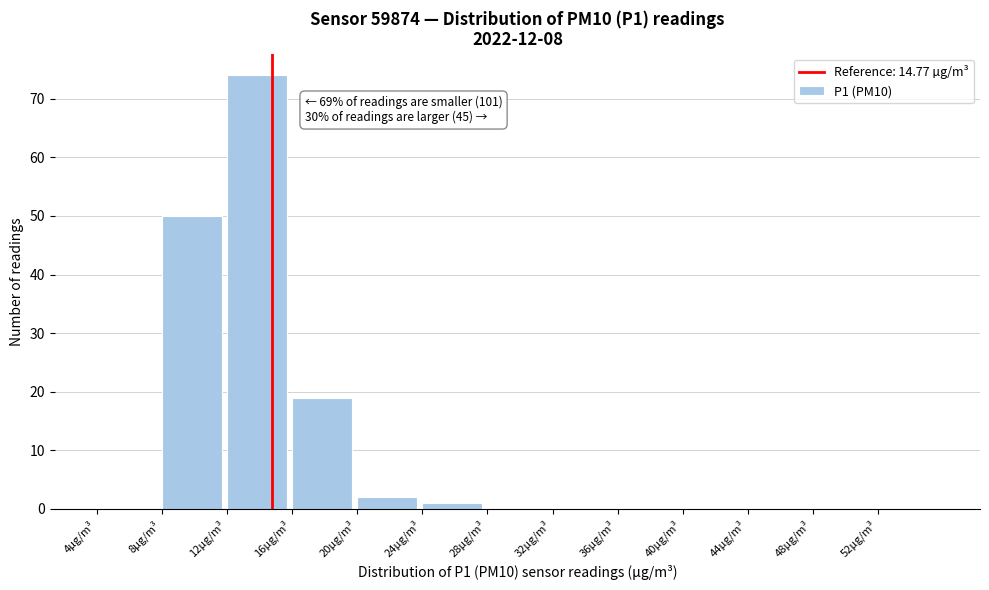

Over which range of the x-axis is the bar tallest?

12 to 16